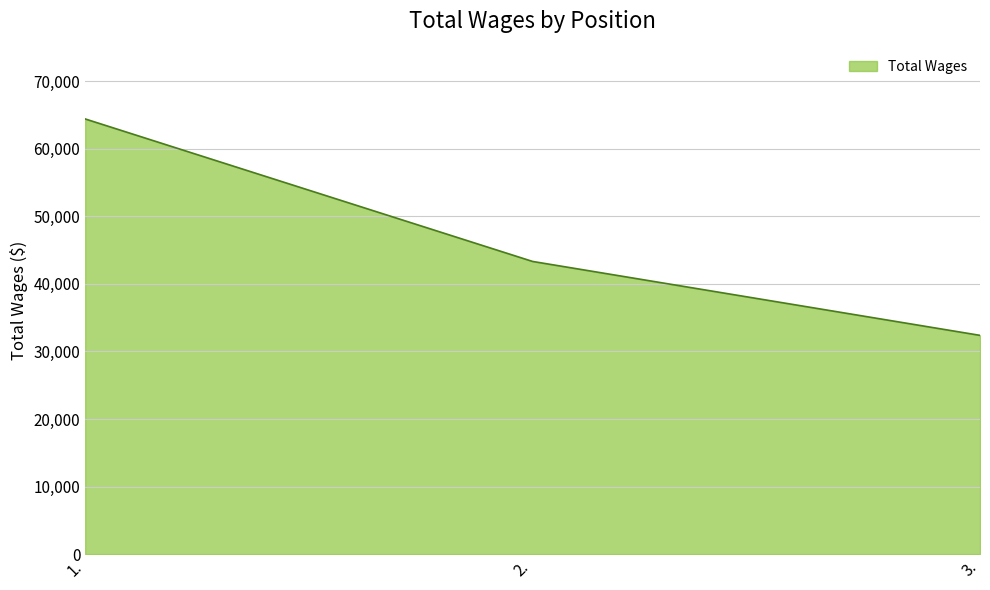

Read the value at 3., to the nearest 50.

32400